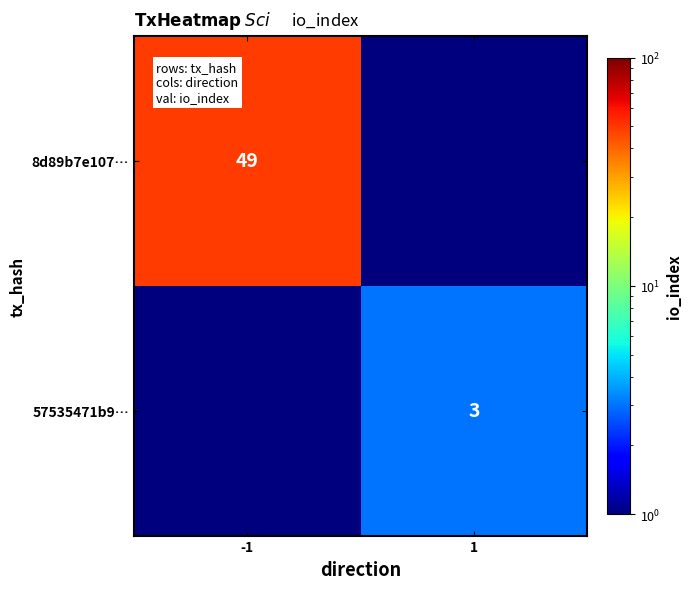

Is it true that 8d89b7e107… equals 28.6 at -1?

False